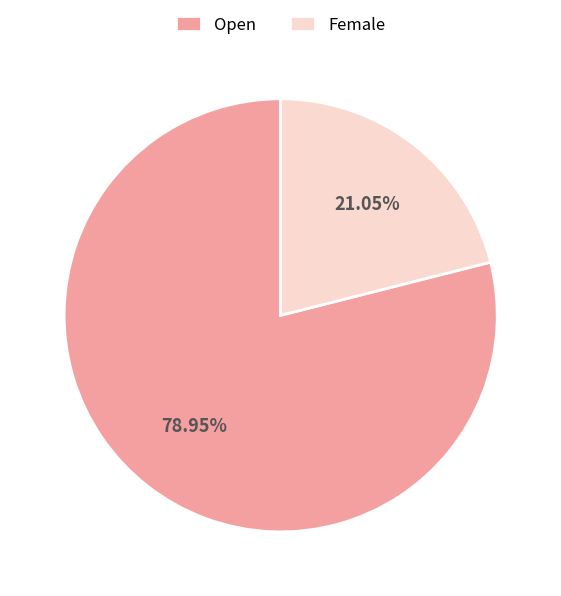

True or false: Female accounts for 33% of the total.

False